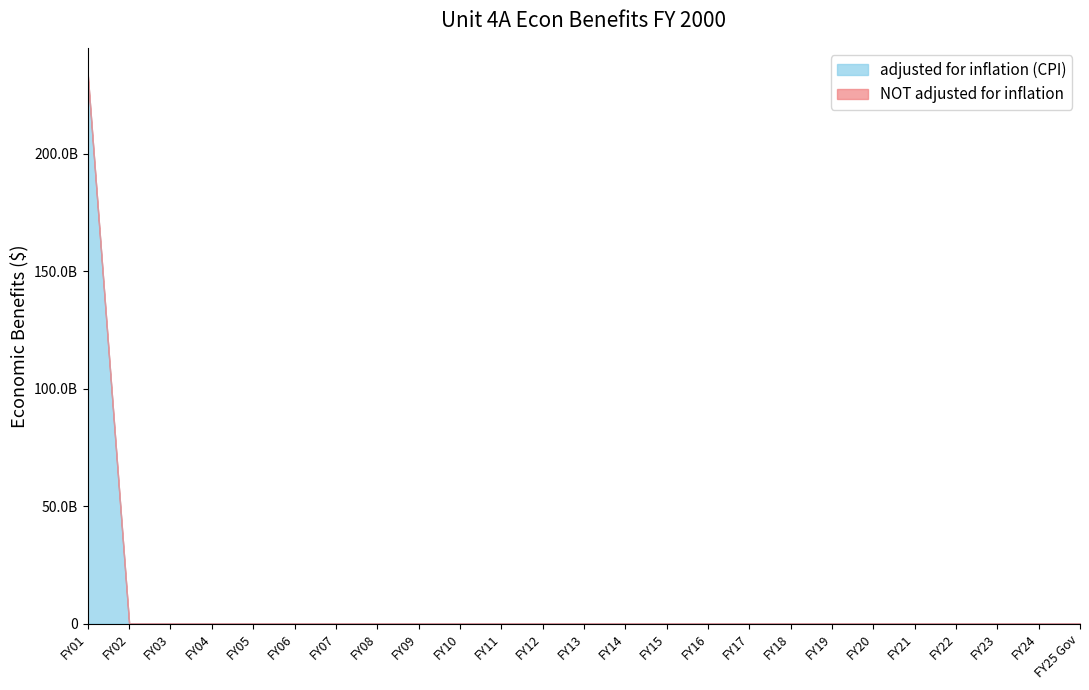

Is the value of NOT adjusted for inflation at FY01 greater than the value of adjusted for inflation (CPI) at FY11?

Yes